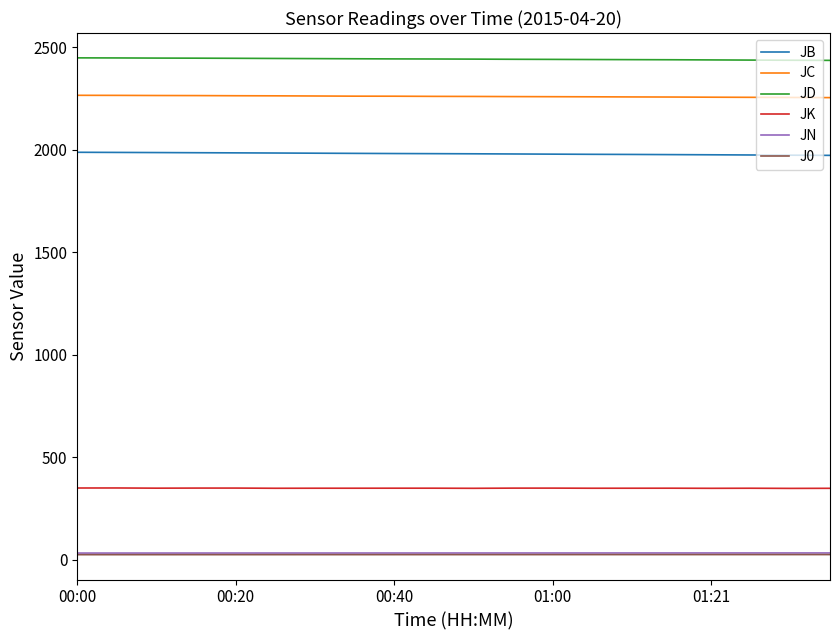

True or false: J0 and JK cross at least once.

False